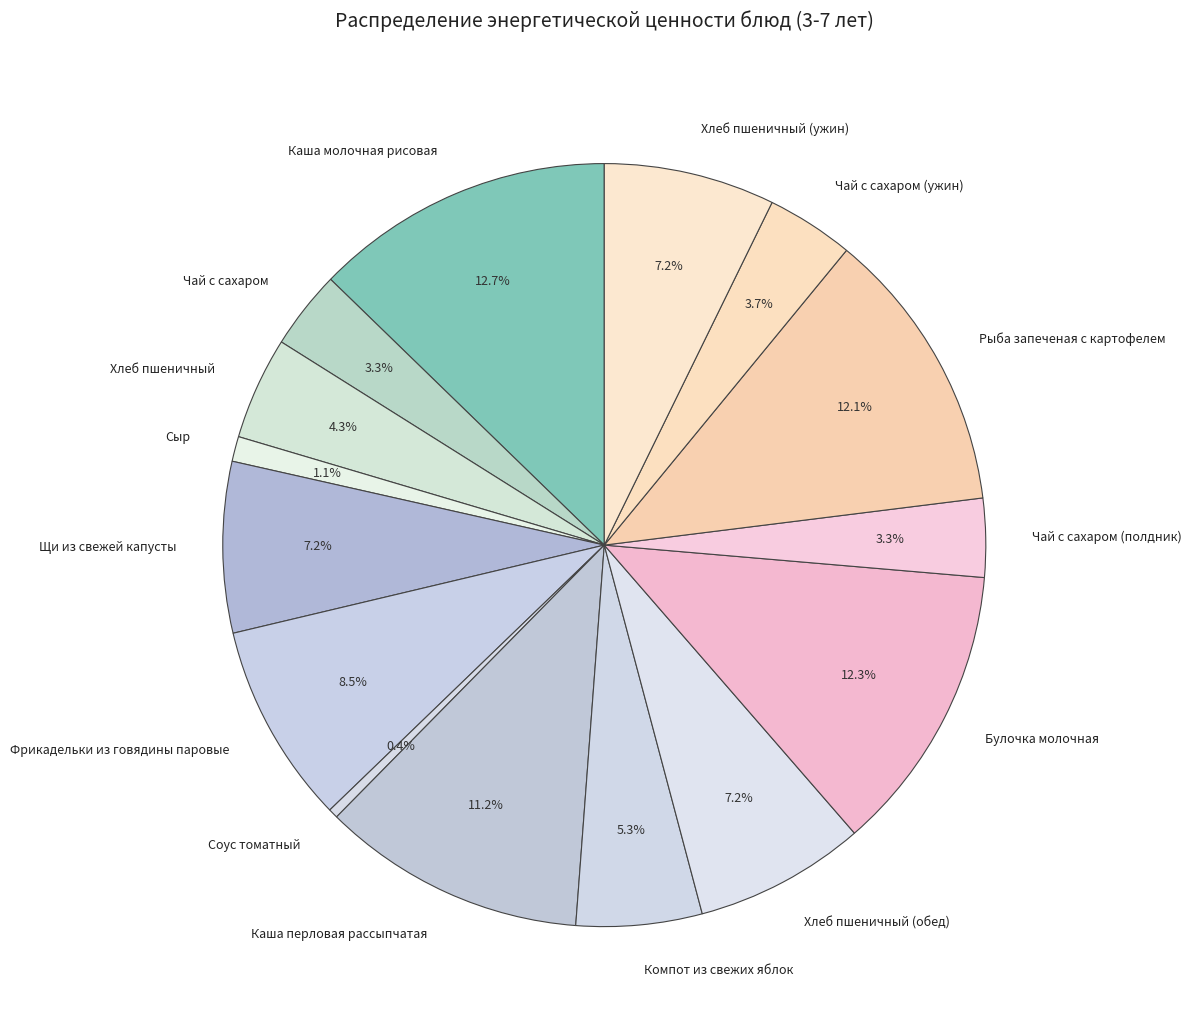

What percentage is the Щи из свежей капусты slice, to the nearest percent?

7%